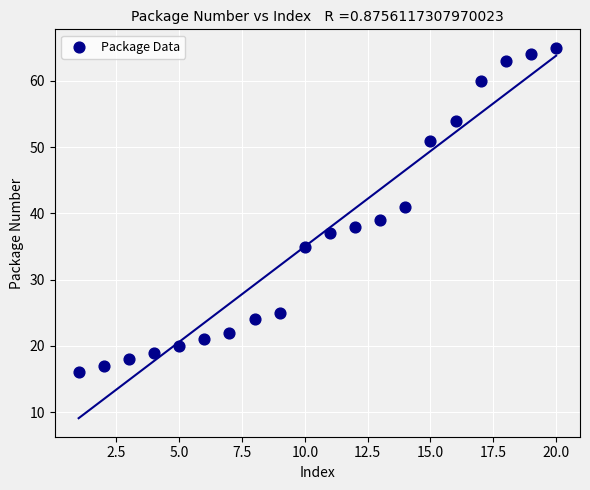

What is the range of Y values (max minus min)?

49